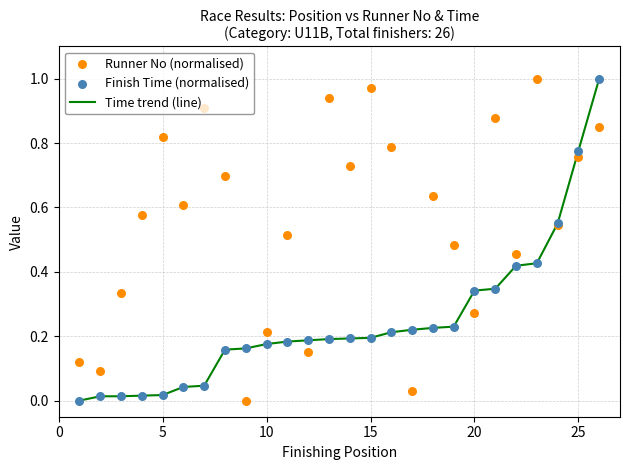

Which series has the largest total across all categories?

Runner No (normalised)